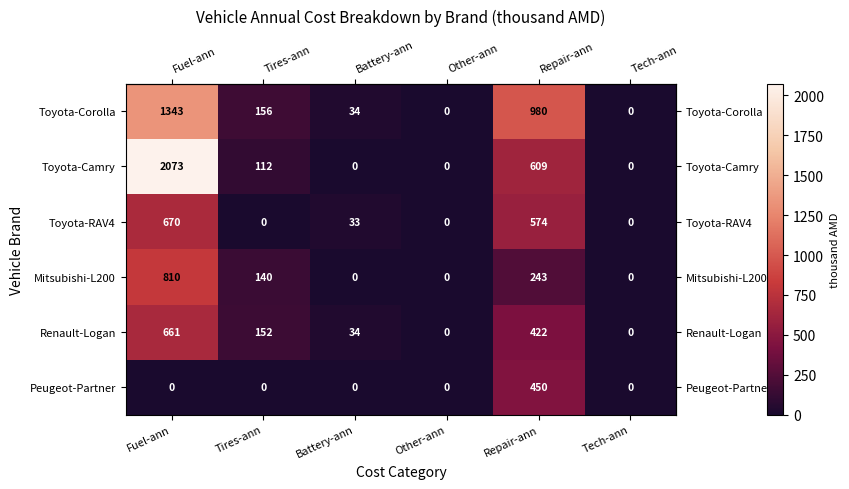

Is the value of Toyota-Corolla at Tires-ann greater than the value of Renault-Logan at Other-ann?

Yes